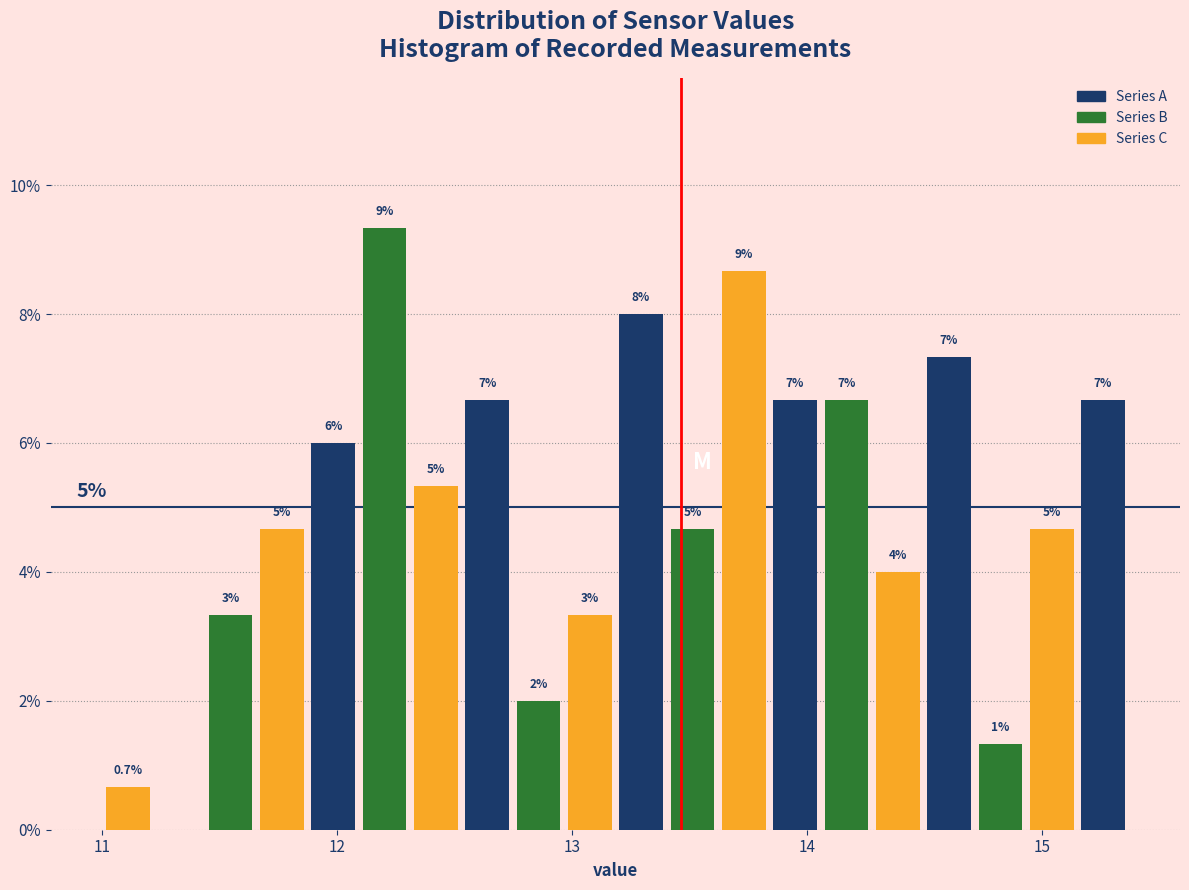

Read against the x-axis, roughly where is the centre of the tallest bar?

12.2